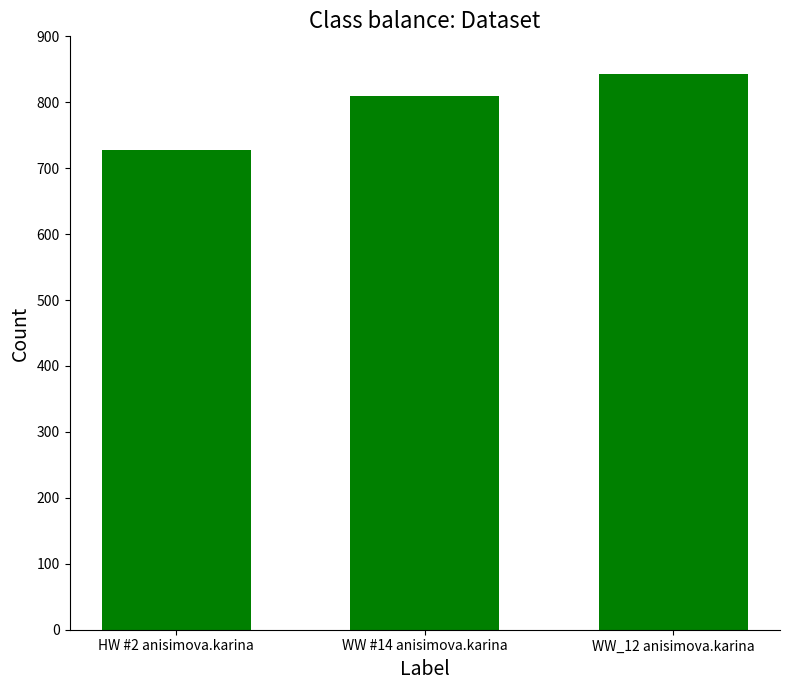

Rank the categories by value from lowest to highest.

HW #2 anisimova.karina, WW #14 anisimova.karina, WW_12 anisimova.karina